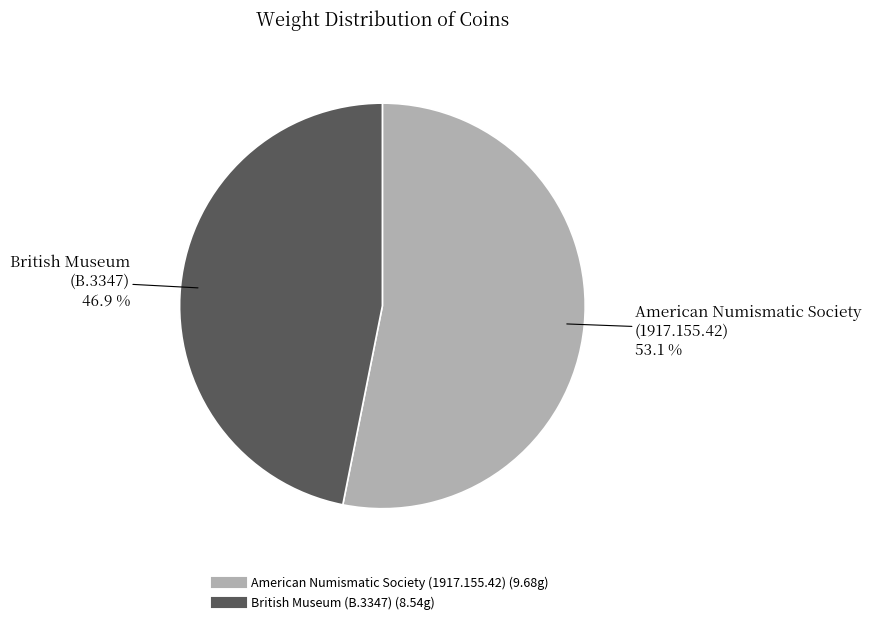

To the nearest percent, what is the difference between the largest and smallest slice percentages?

6%